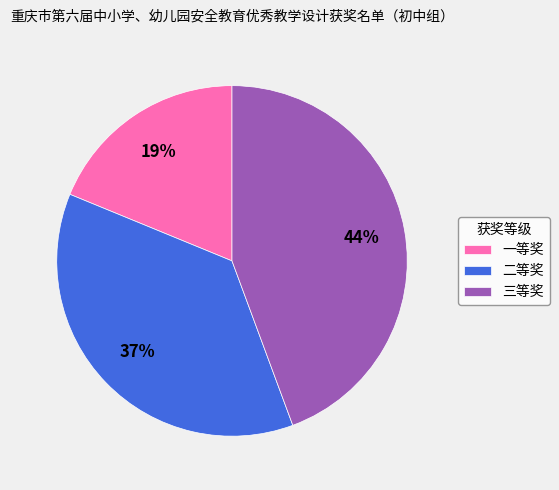

Count the number of slices in the pie.

3